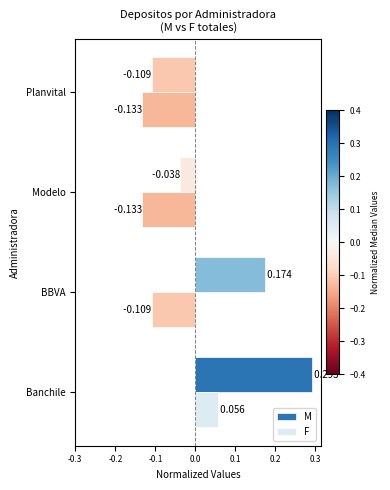

How many data points does each series have?

4